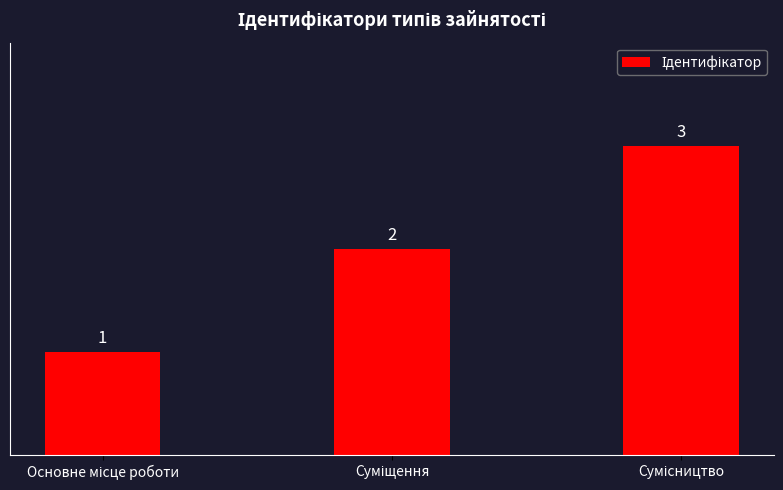

What is the greatest value displayed?

3